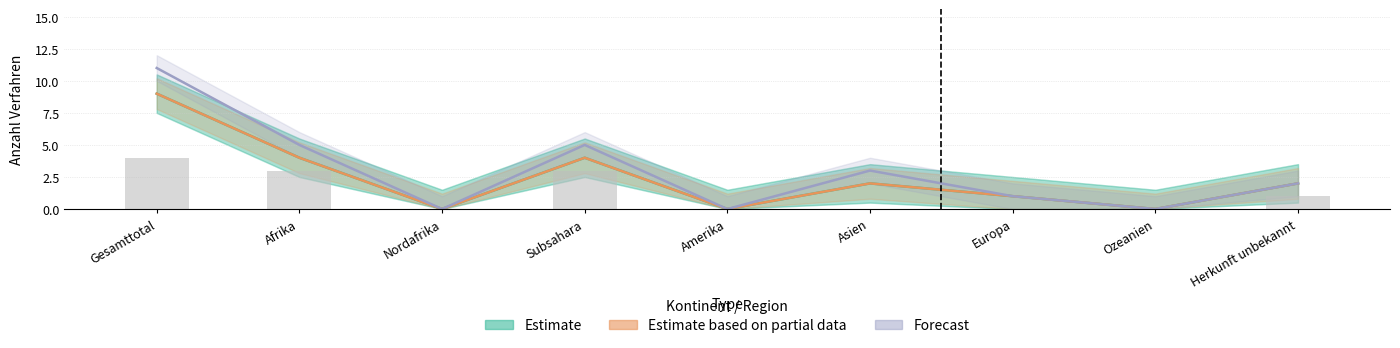

What is the total value across all series at Europa?

3